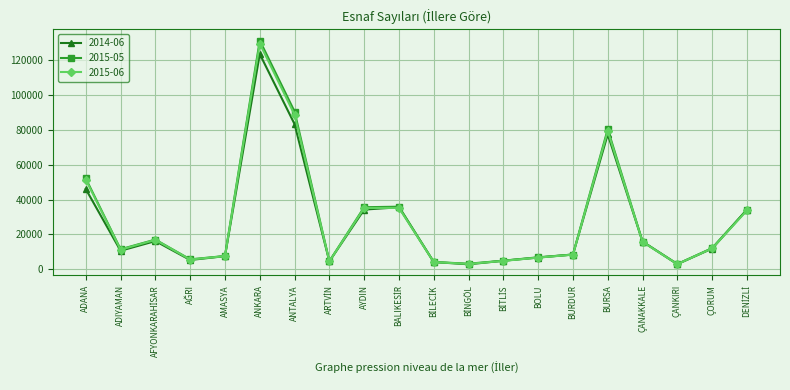

At which category is the sum across all series the highest?

ANKARA